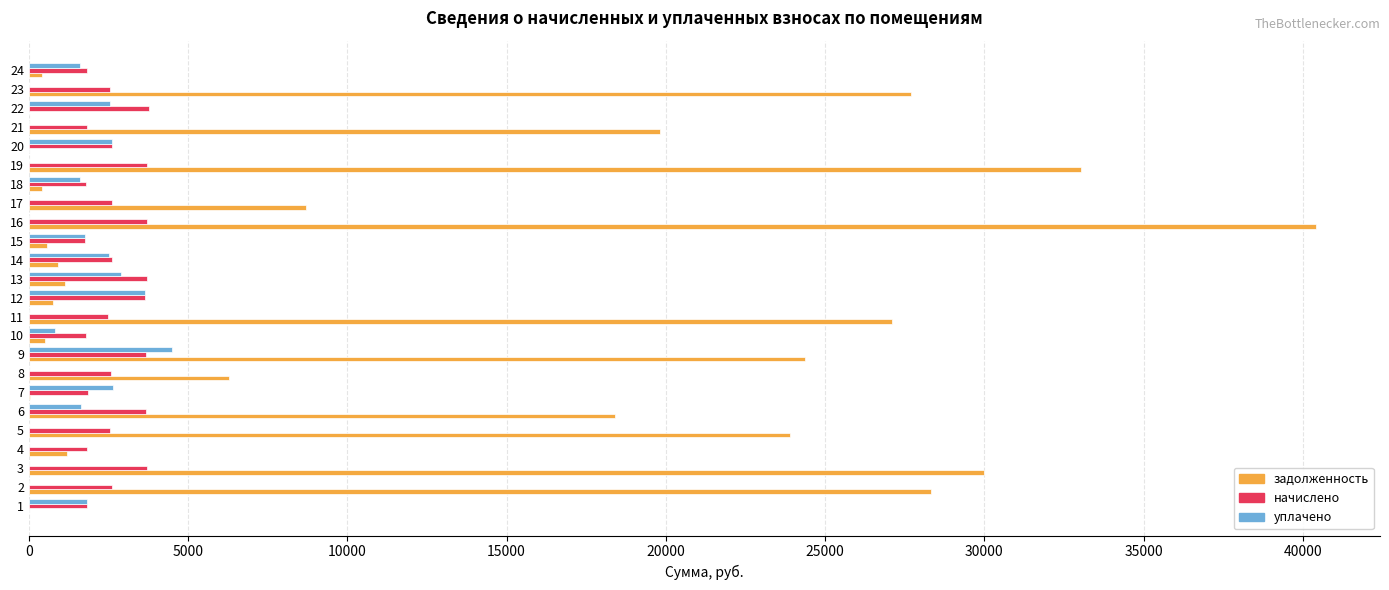

The value of задолженность at 14 is 924.4. True or false?

True